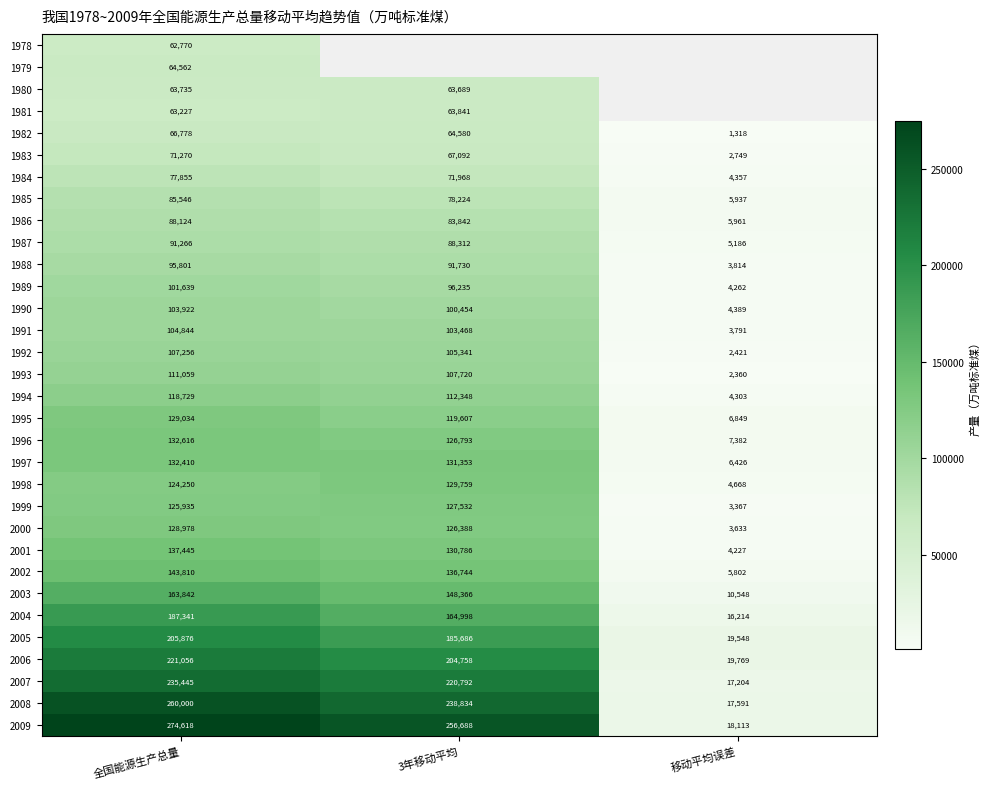

What is the sum of the 1987 values at 移动平均误差 and 3年移动平均?

93498